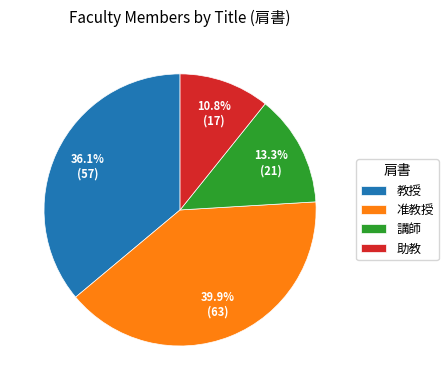

How much of the chart is everything except 教授?

63.9%